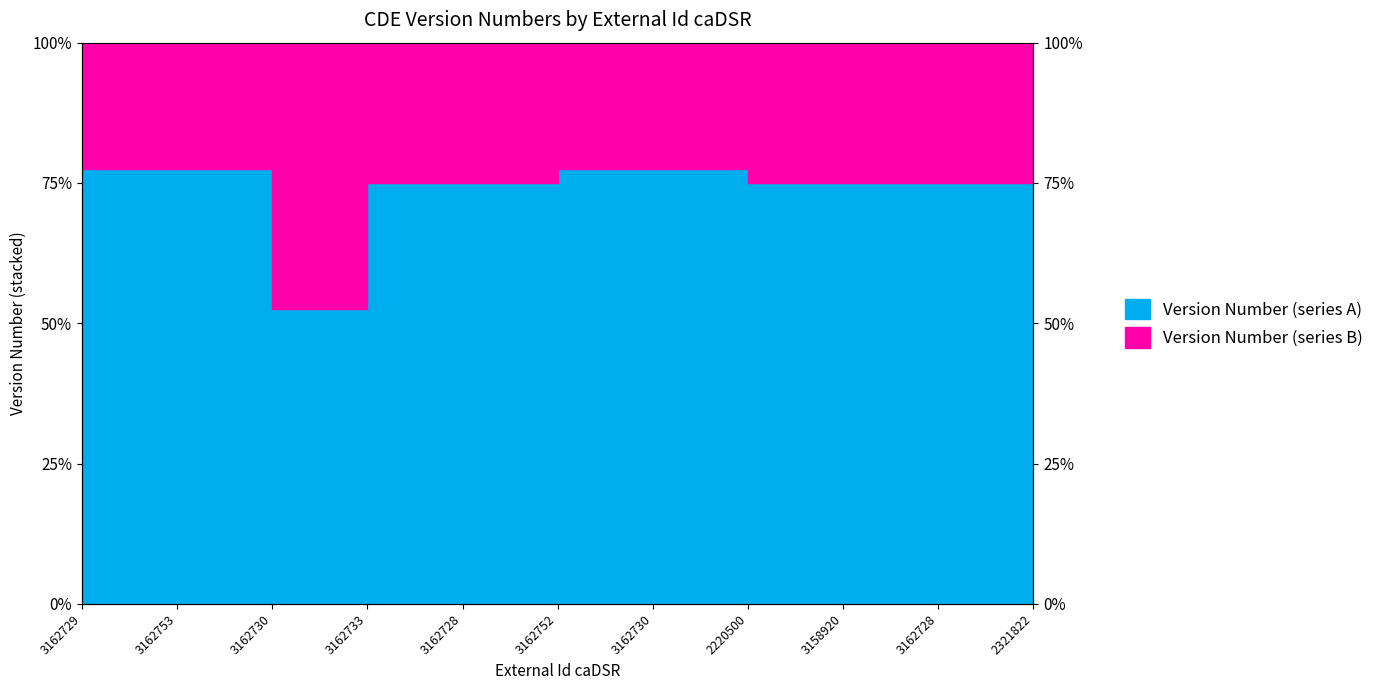

What is the sum of all values?

812.5